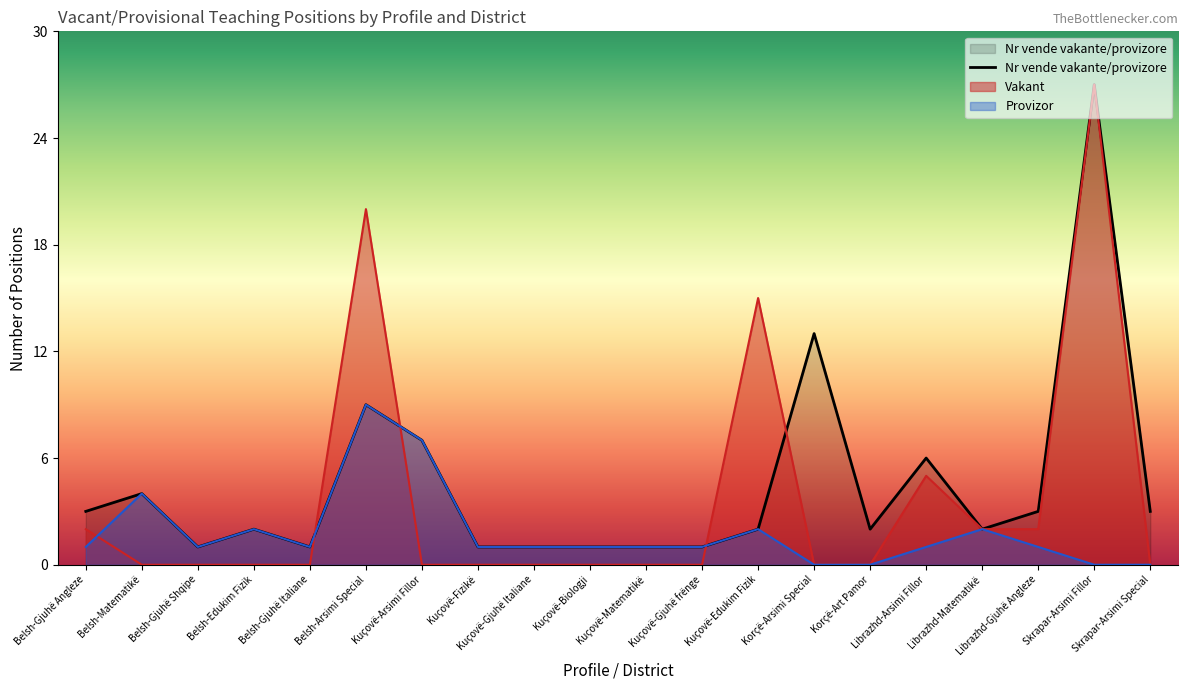

Which series has the widest spread of values?

Vakant